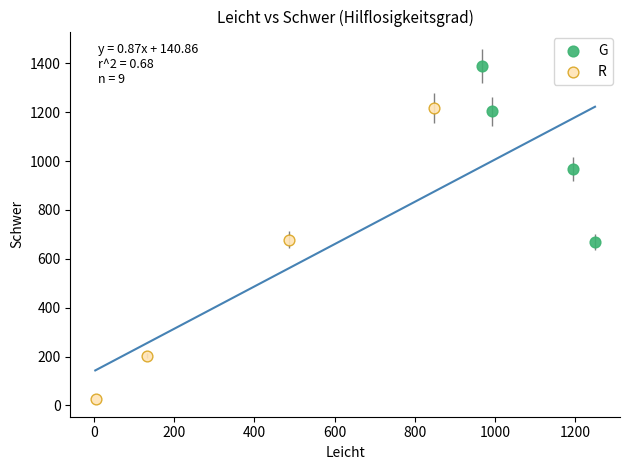

Which series reaches the minimum Y coordinate?

R